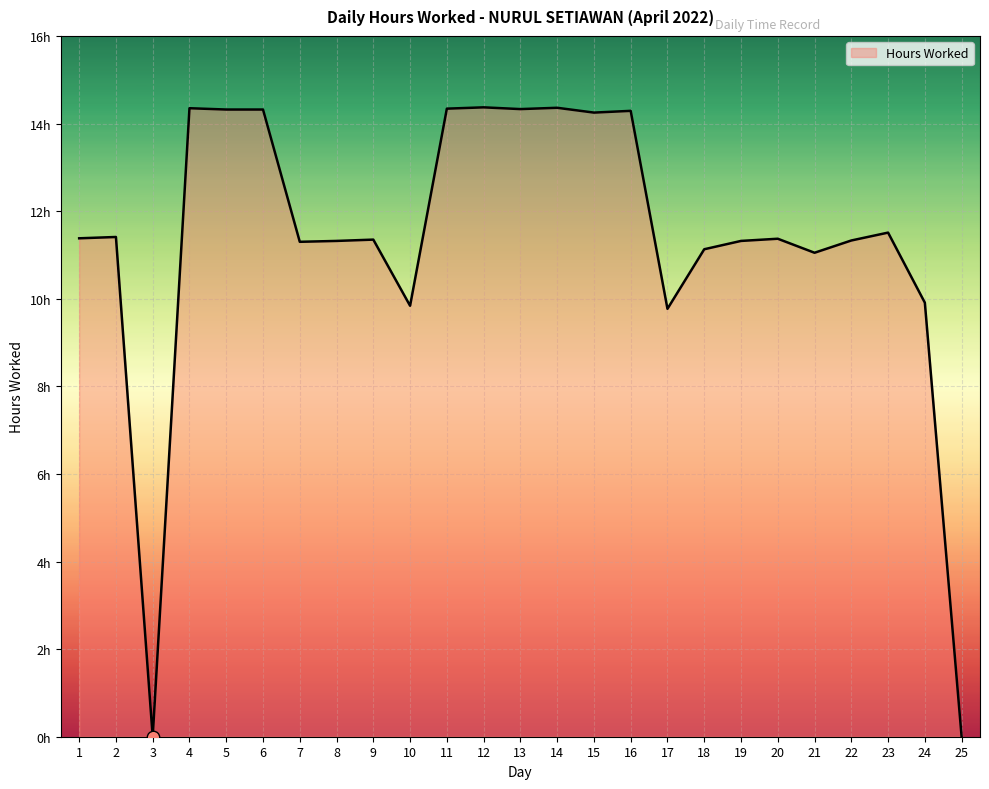

Which has a higher value, 17 or 23?

23